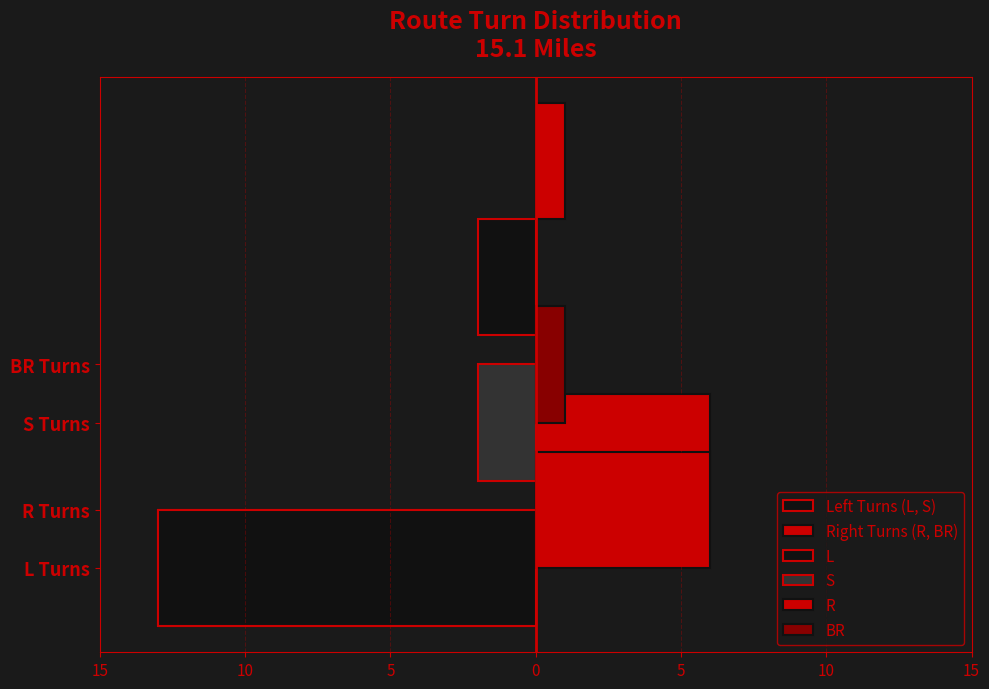

What is the value of the Left Turns (L, S) bar at the 1st from the left?

-13